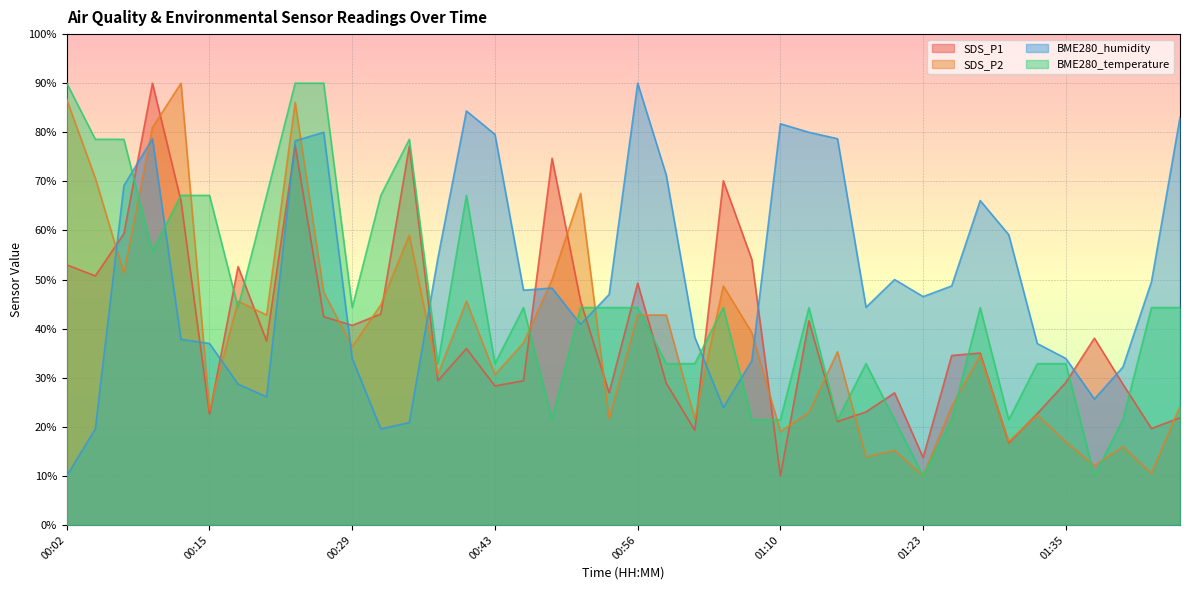

The value of SDS_P1 at 01:40 is 28.7. True or false?

True